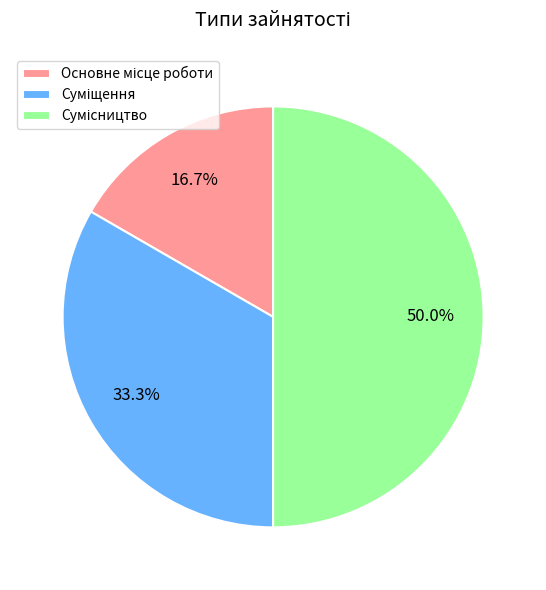

Which slice is the smallest?

Основне місце роботи